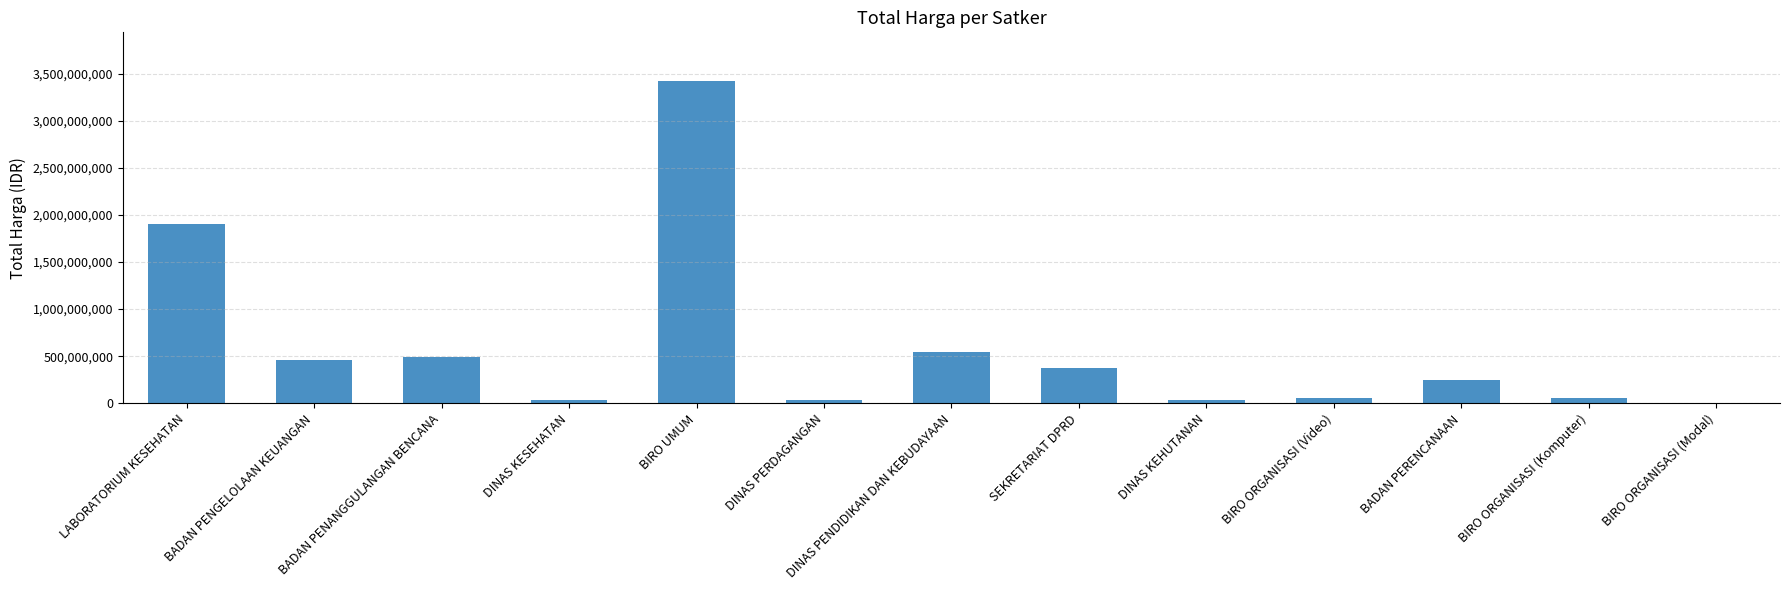

Approximately how many times larger is the value at BIRO UMUM compared to BADAN PENGELOLAAN KEUANGAN?

7.4